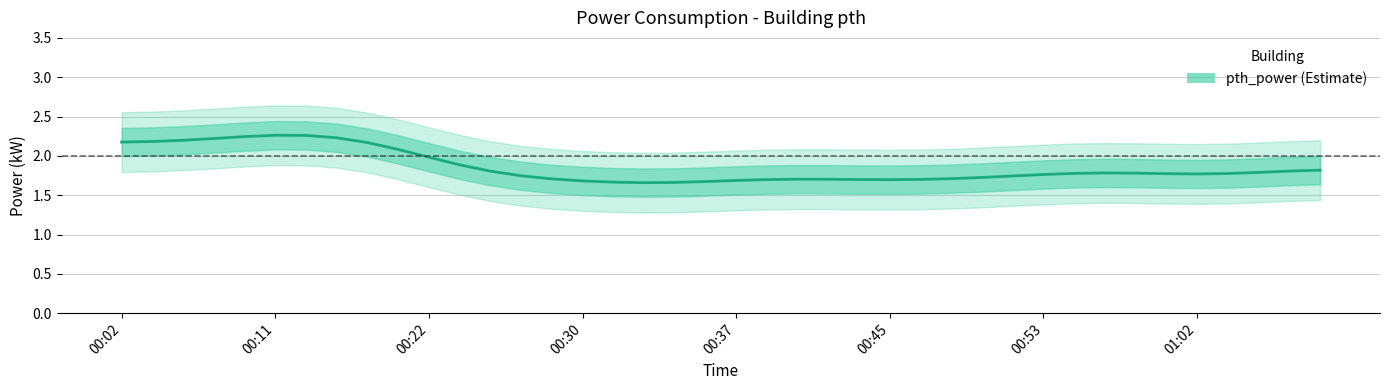

Does the chart have visible grid lines?

Yes